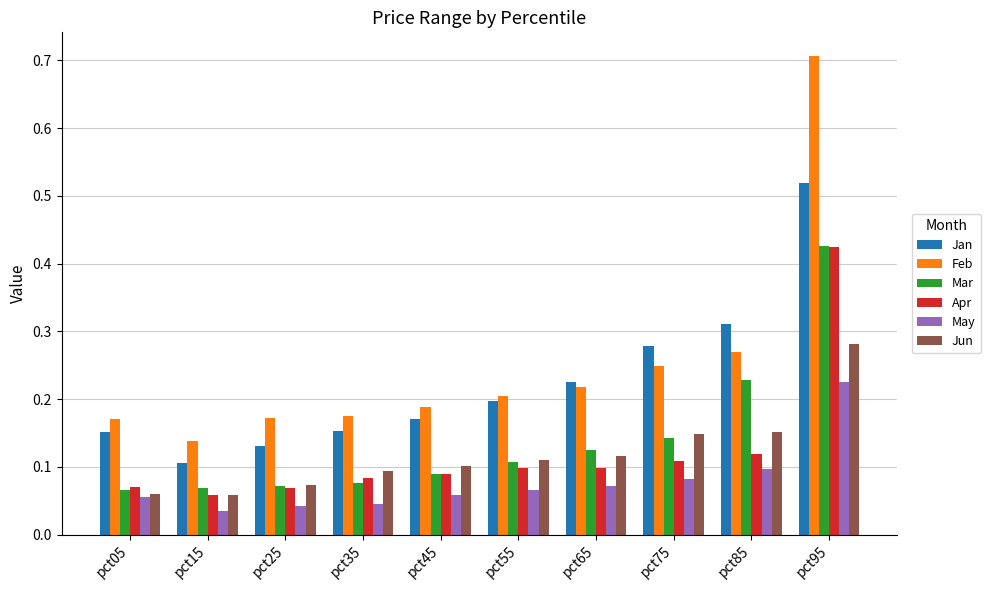

Is it true that Feb equals 0.2 at pct05?

True